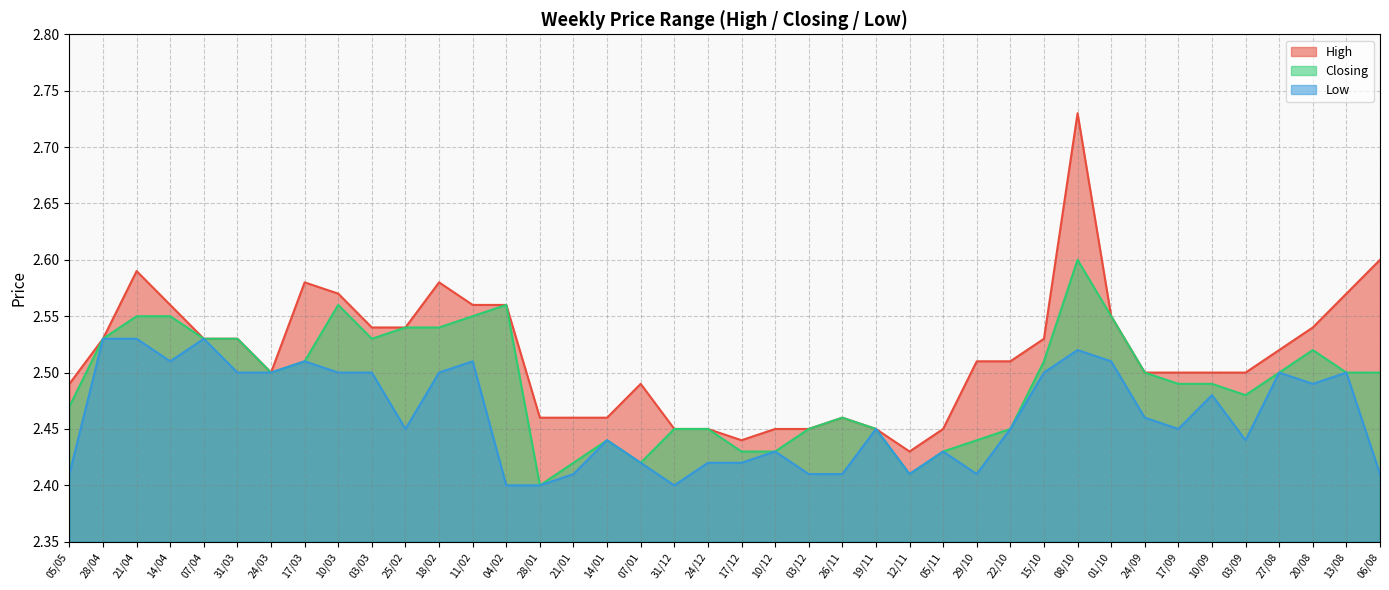

What is the highest value of the High series?

2.7